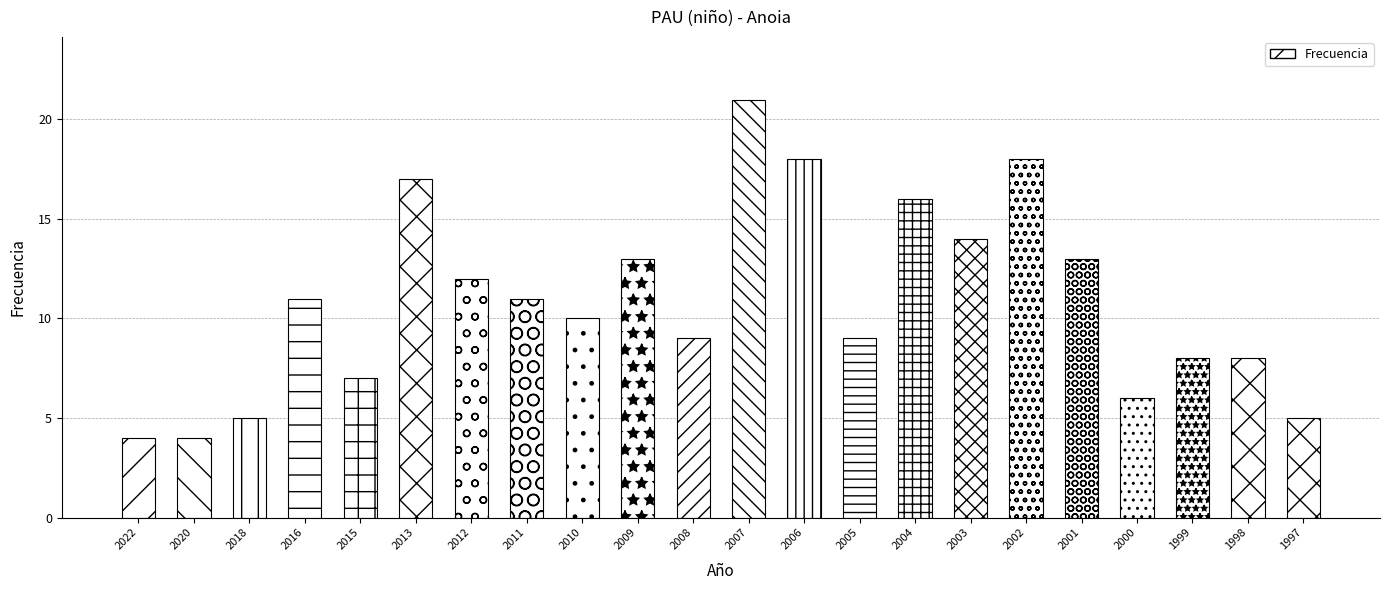

What is the difference between the second highest and second lowest values?

14